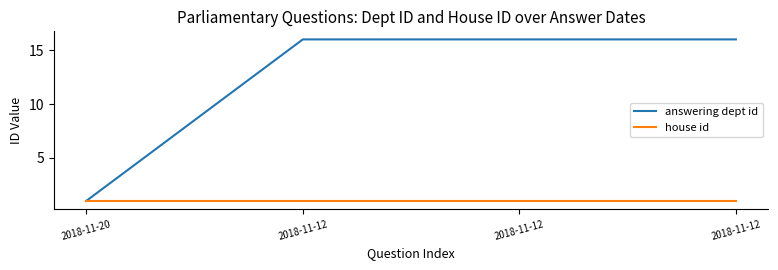

What are all the series names shown in the legend?

answering dept id, house id